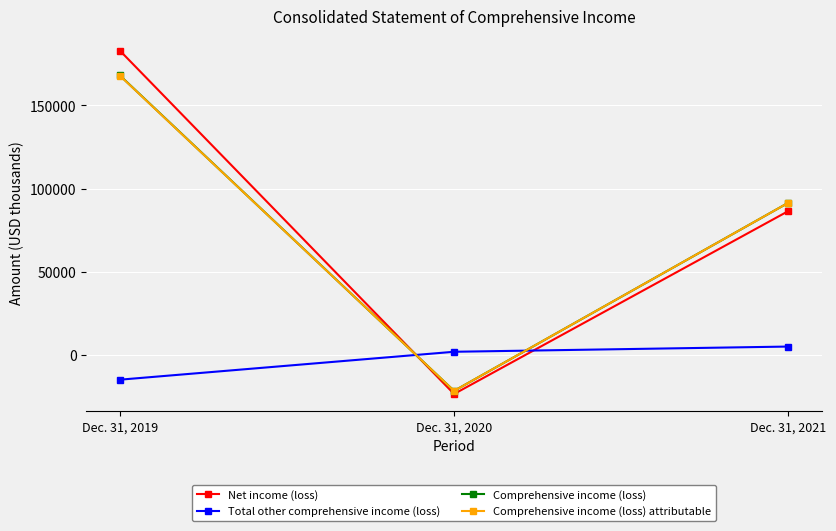

Reading left to right, list all the values displayed in this chart.

Net income (loss): 183020	-23518	86490
Total other comprehensive income (loss): -14931	1861	4996
Comprehensive income (loss): 168089	-21657	91486
Comprehensive income (loss) attributable: 167968	-21657	91486